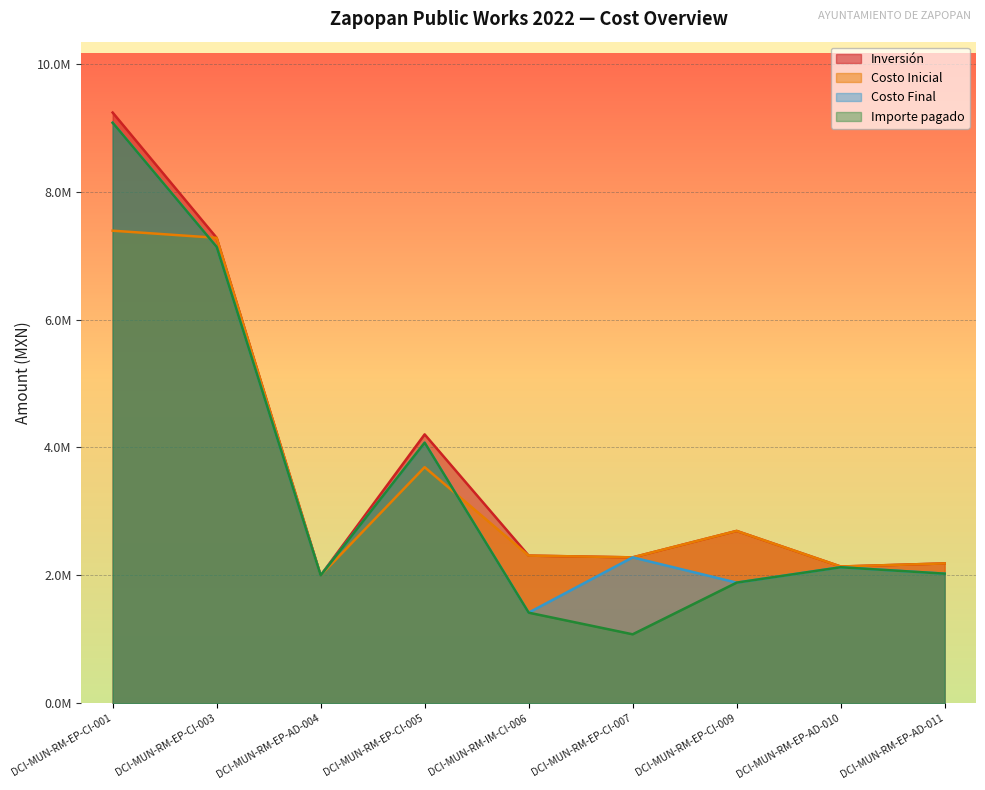

What is the label of the 7th point from the left?

DCI-MUN-RM-EP-CI-009